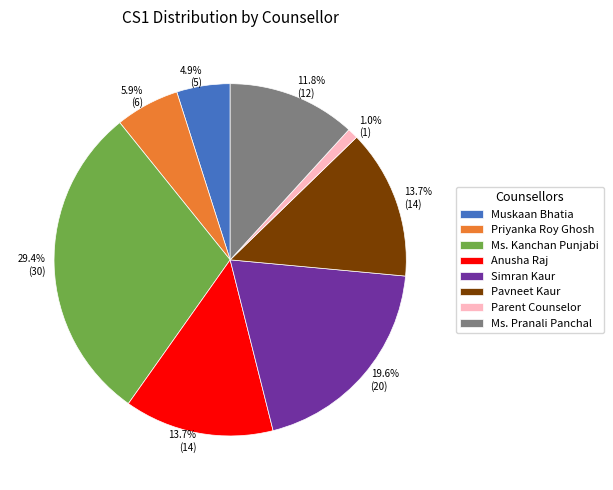

Between Ms. Pranali Panchal and Pavneet Kaur, which is larger?

Pavneet Kaur